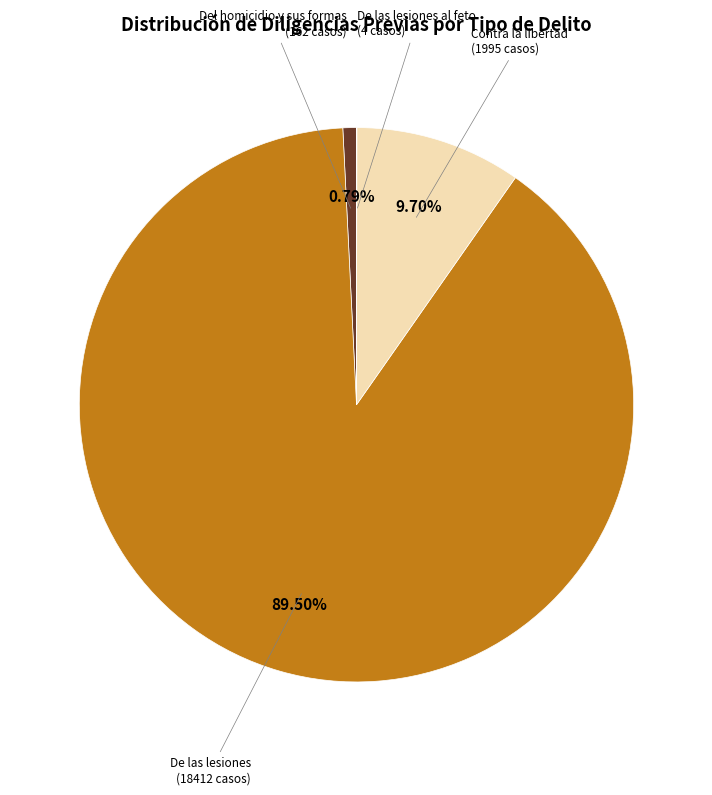

Combined, do De las lesiones (18412 casos) and Del homicidio y sus formas (162 casos) account for over 50%?

Yes